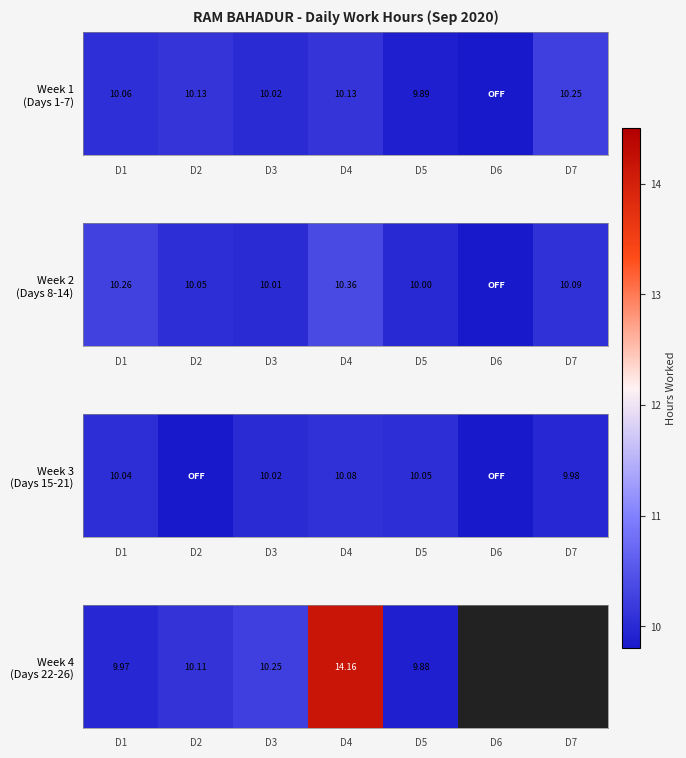

The chart shows a value of 9.9 at D5. True or false?

True